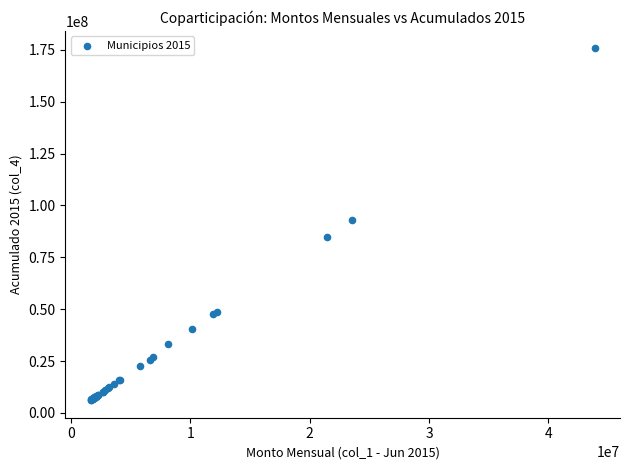

What Y value in the scatter plot is closest to 90927178?

92898153.0